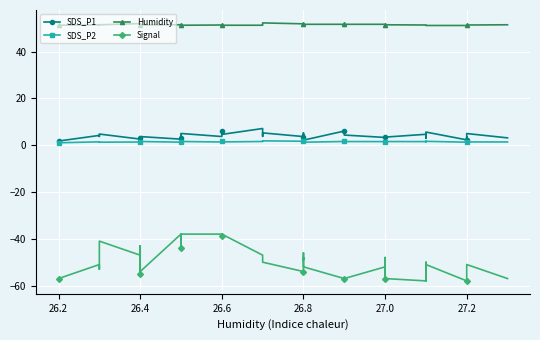

What is the label of the 34th point from the right?

26.4